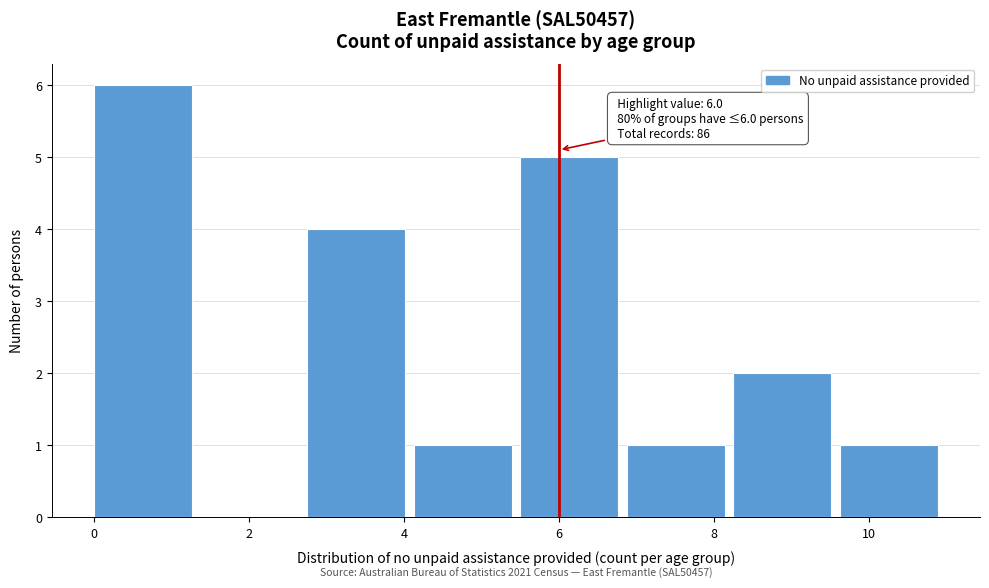

Over which range of the x-axis is the bar tallest?

0.0 to 1.4